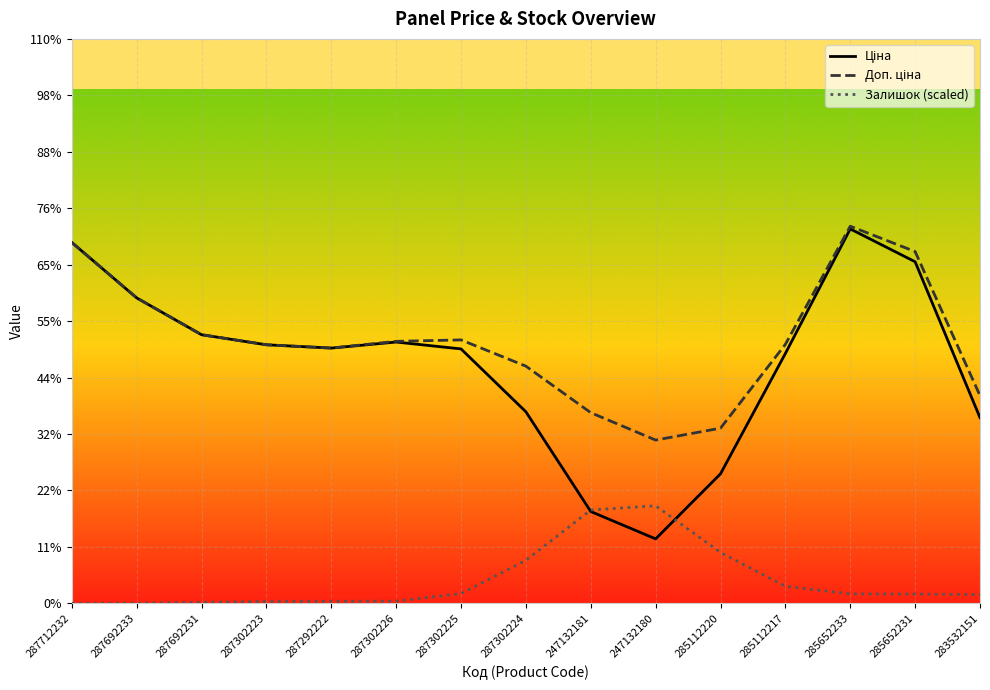

Rank the categories by Залишок (scaled) value from highest to lowest.

247132180, 247132181, 285112220, 287302224, 285112217, 287302225, 285652233, 285652231, 283532151, 287302226, 287292222, 287302223, 287692231, 287692233, 287712232